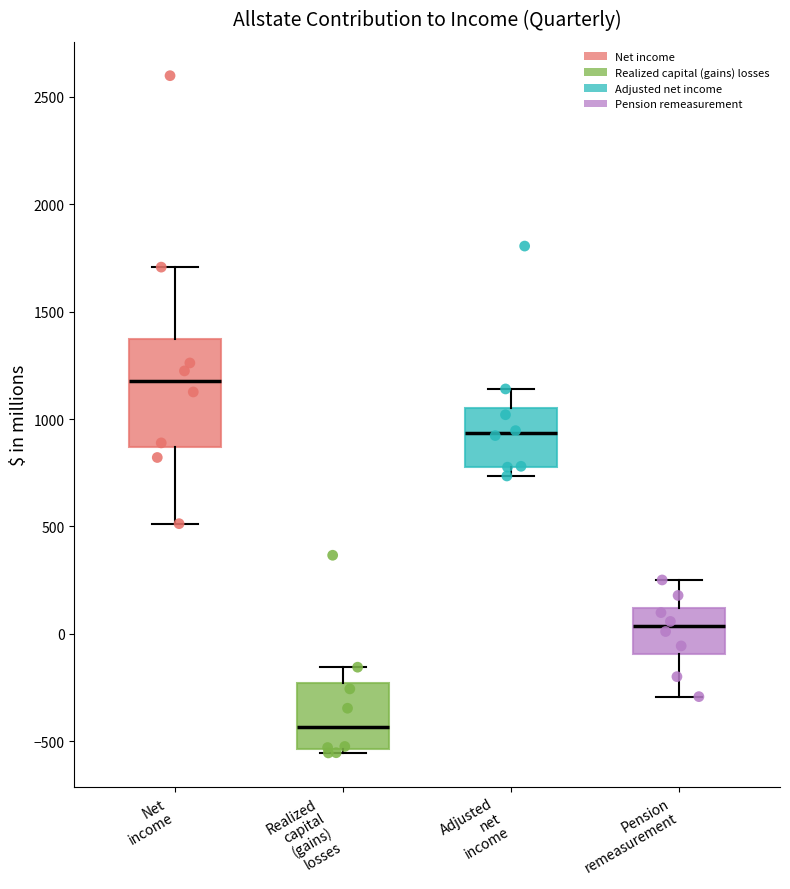

Reading left to right, transcribe this box plot: for each box, give where its median line is, the range the box spans, and where its two whiskers end, as read against the y-axis. The values are not printed on the chart, so give them approximately, as read against the axis.

Net income: median 1200, box 850 to 1350, whiskers 500 to 1700
Realized capital (gains) losses: median -450, box -550 to -250, whiskers -550 (just below the box's lower edge) to -150
Adjusted net income: median 950, box 800 to 1050, whiskers 750 to 1150
Pension remeasurement: median 50, box -100 to 100, whiskers -300 to 250